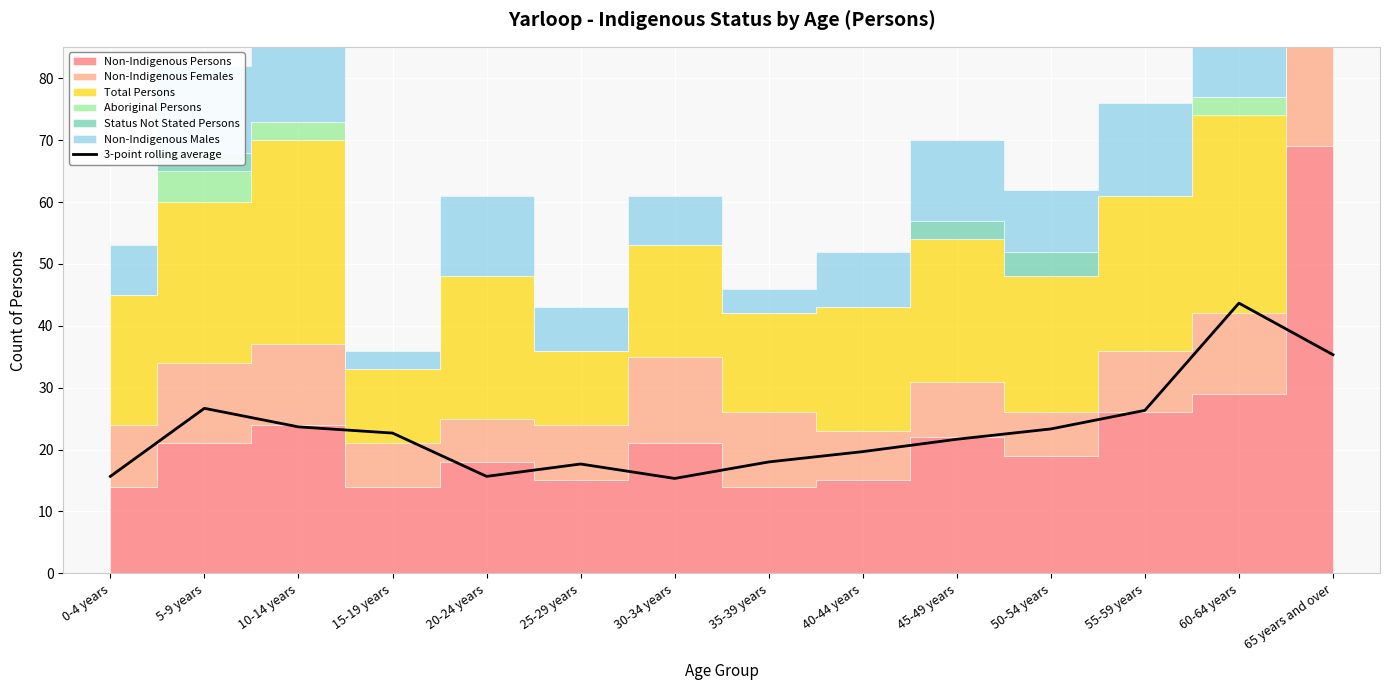

Approximately how many times larger is the value at 5-9 years compared to 0-4 years?

1.7